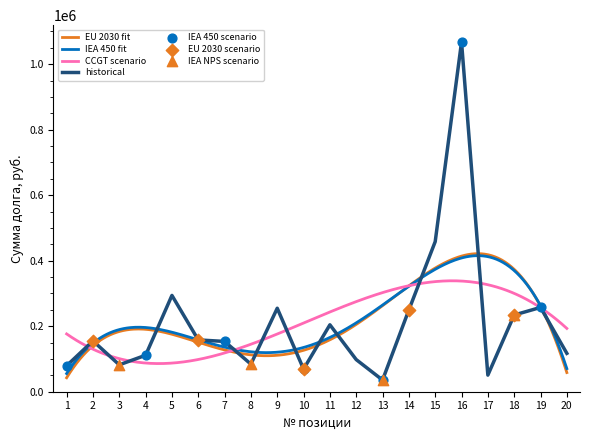

What is the change in value from 10 to 17?

-18430.2